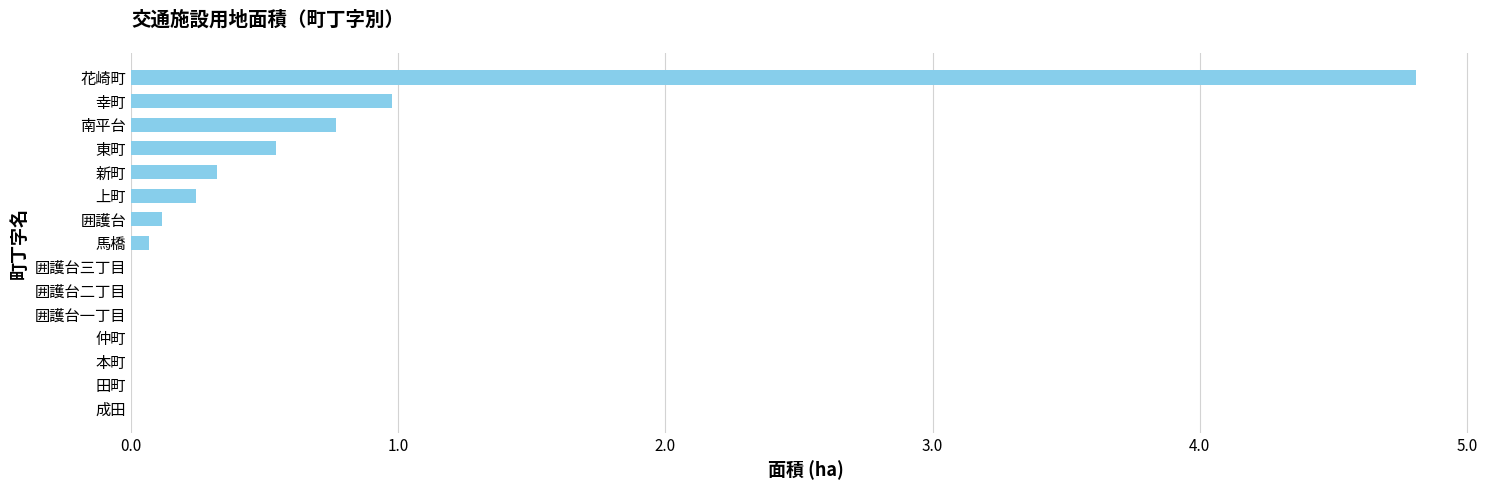

What is the sum of all values?

7.8